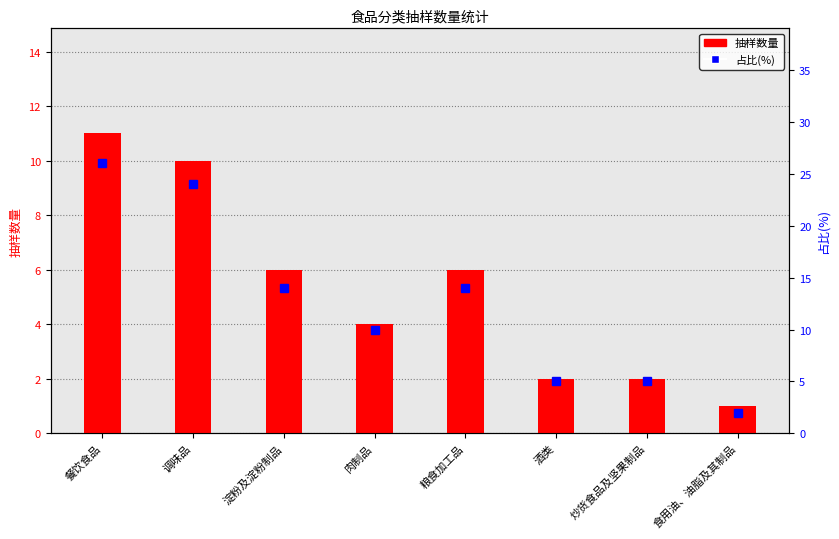

What is the total value across all series at 粮食加工品?

20